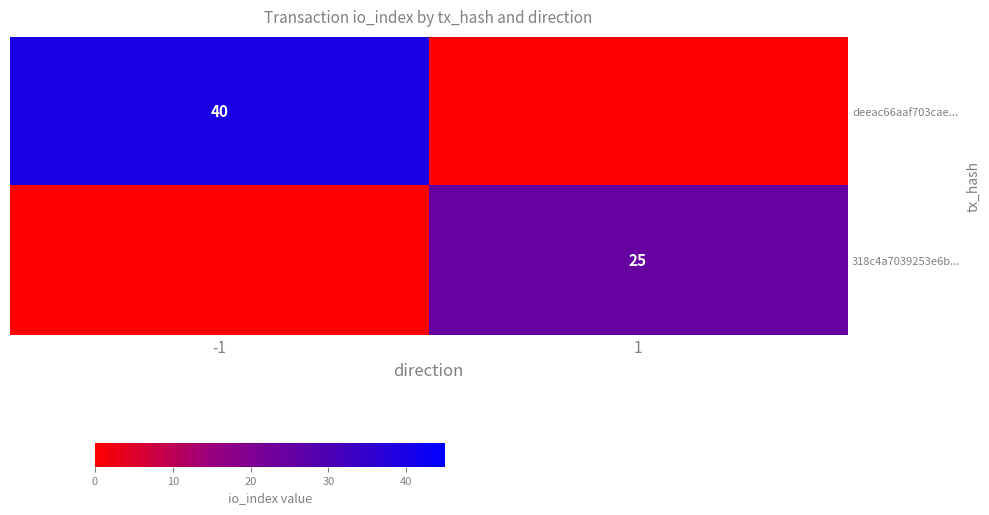

Is the value of 318c4a7039253e6b... at 1 greater than the value of deeac66aaf703cae... at -1?

No